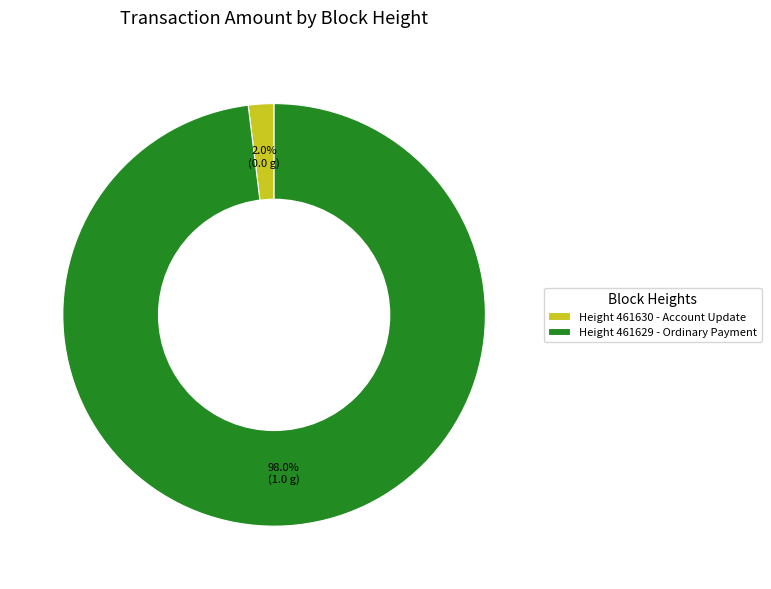

Which category accounts for the majority?

Height 461629 - Ordinary Payment